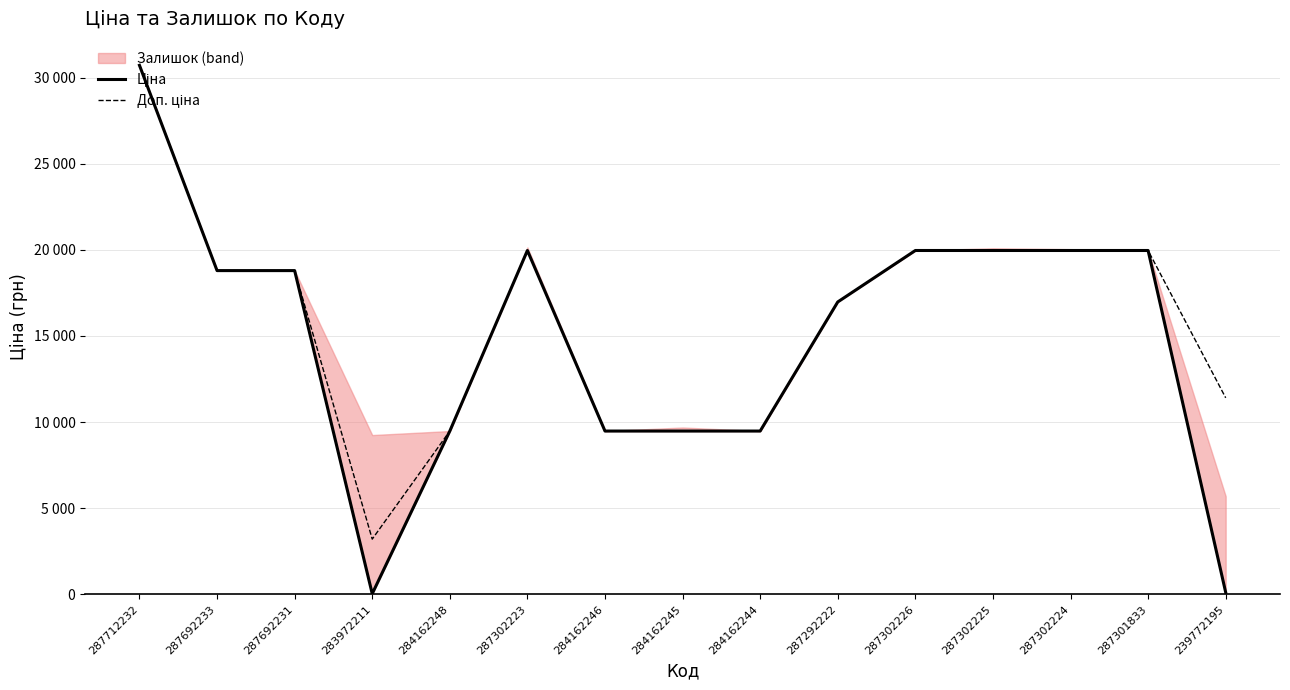

At which category is the sum across all series the highest?

287712232